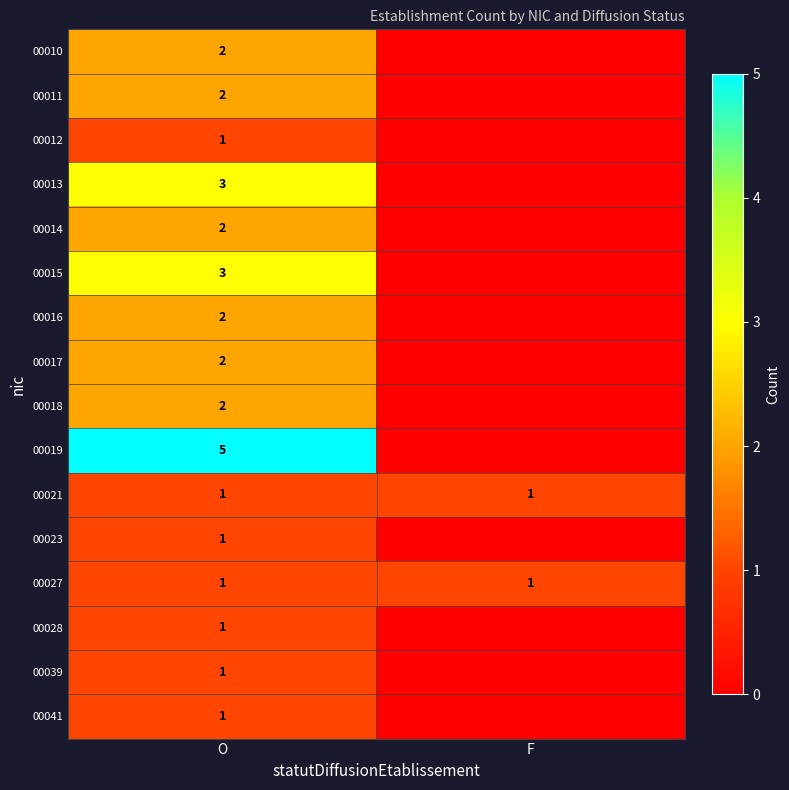

Which has a higher value, F or O?

O